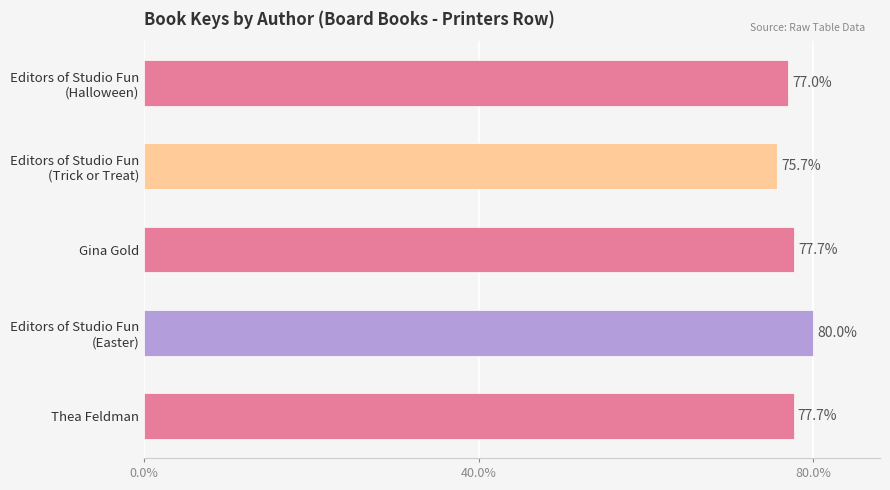

The chart shows a value of 134.8 at Thea Feldman. True or false?

False